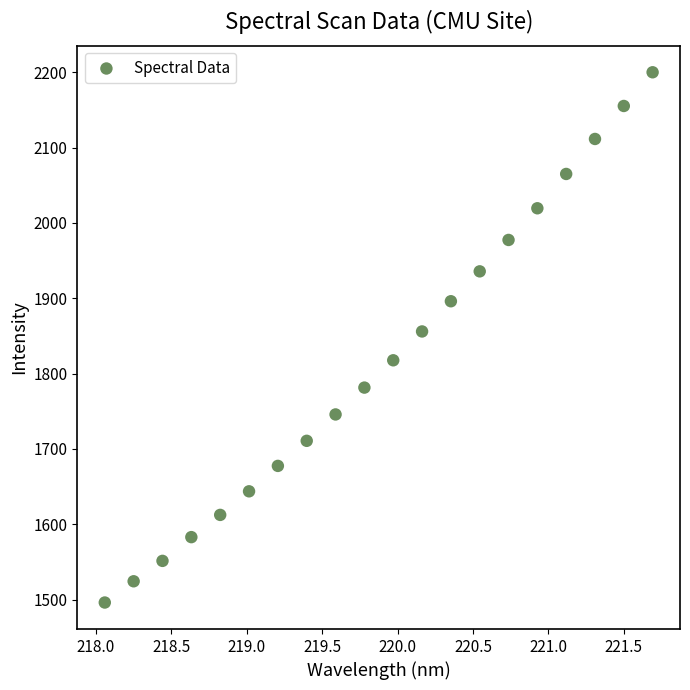

What is the range of X values (max minus min)?

3.6